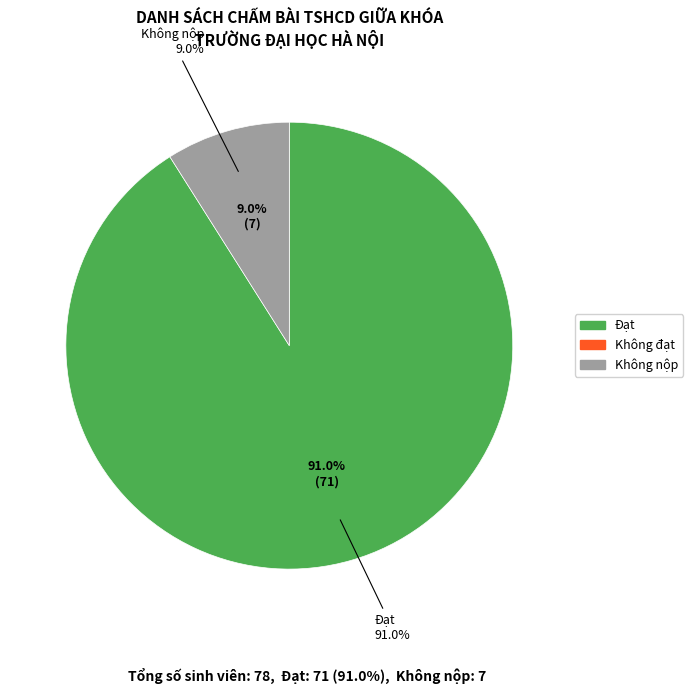

To the nearest percent, what is the difference between the largest and smallest slice percentages?

91%